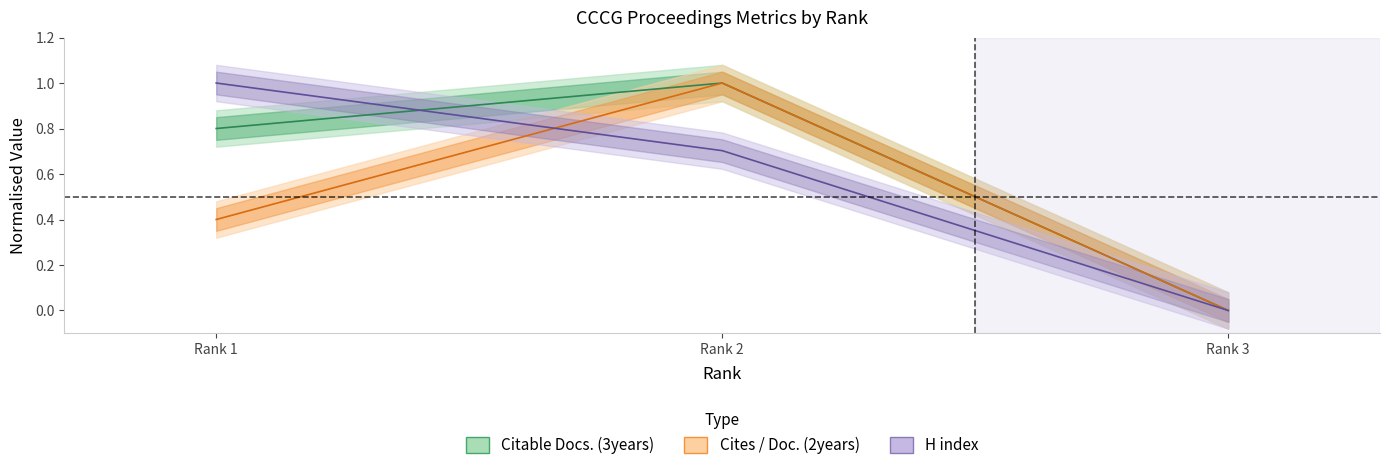

At which label is Citable Docs. (3years) closest to 0?

Rank 3